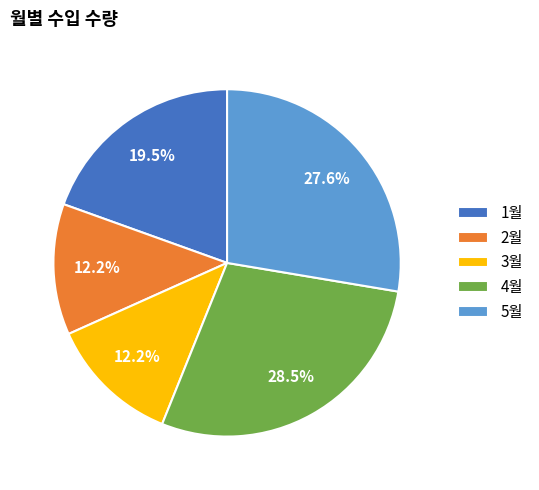

Count the number of slices in the pie.

5